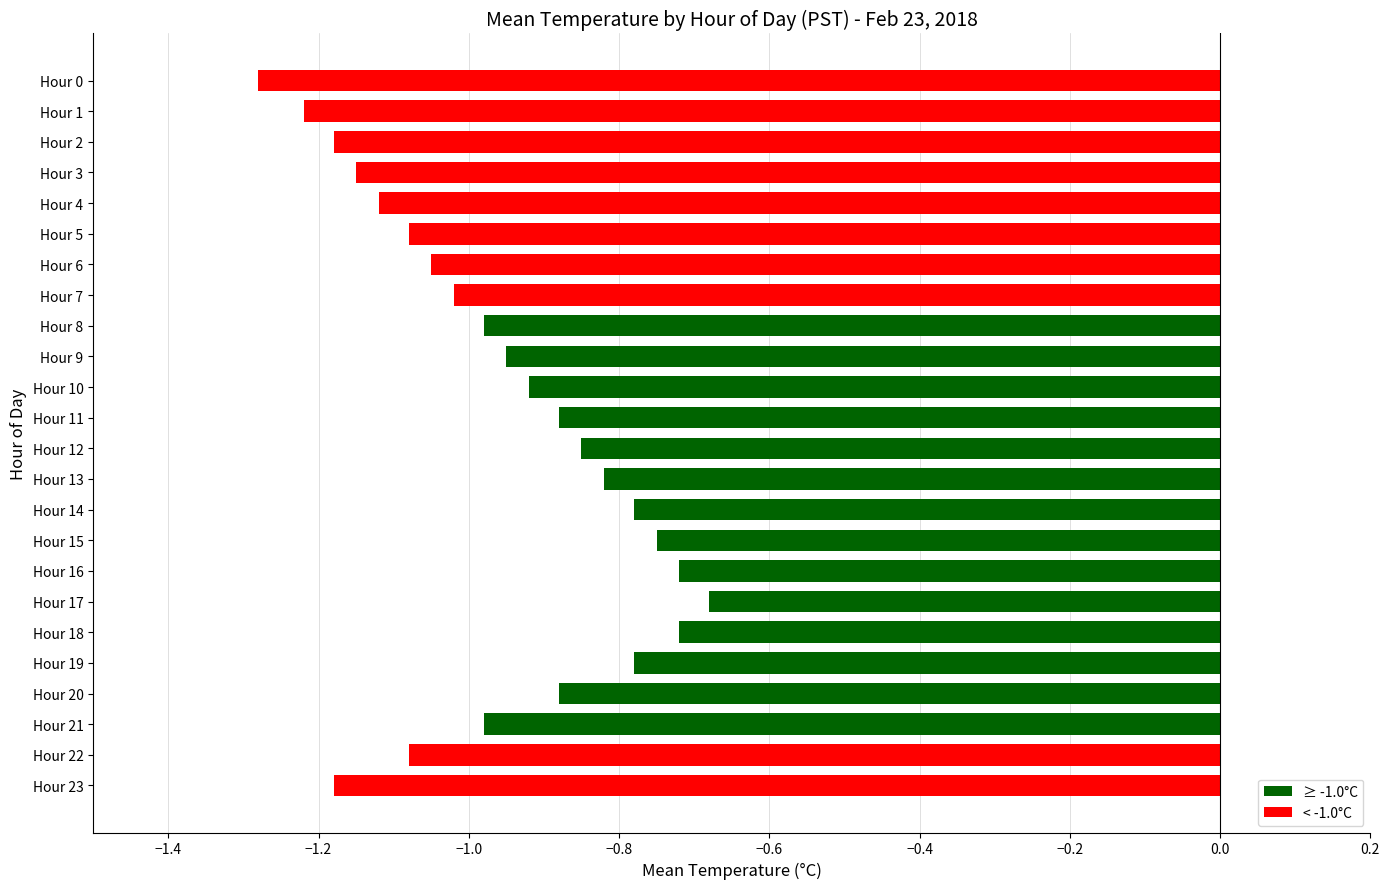

Which category has the highest value across all series?

Hour 17